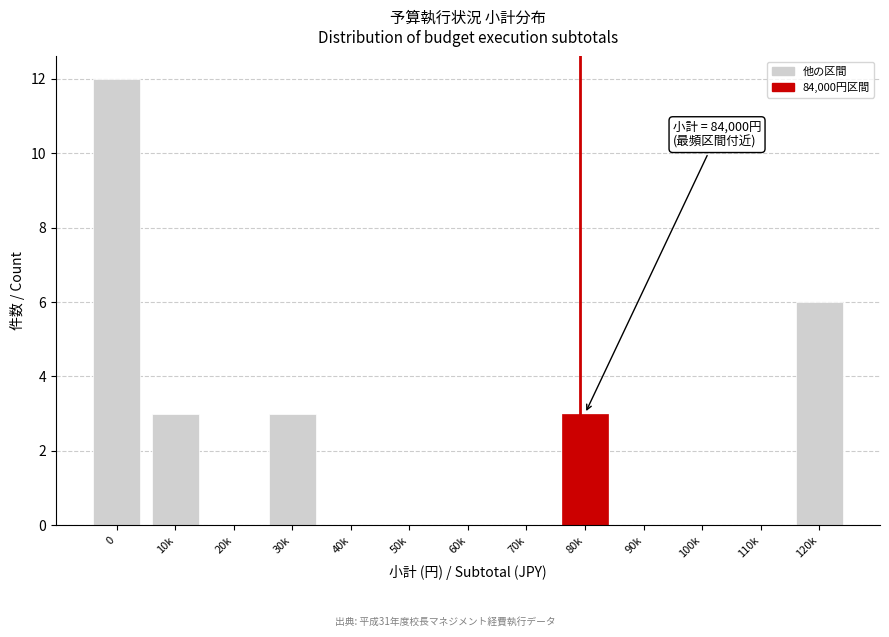

Reading left to right, extract all data points from this chart.

0=12	10k=3	20k=0	30k=3	40k=0	50k=0	60k=0	70k=0	80k=3	90k=0	100k=0	110k=0	120k=6